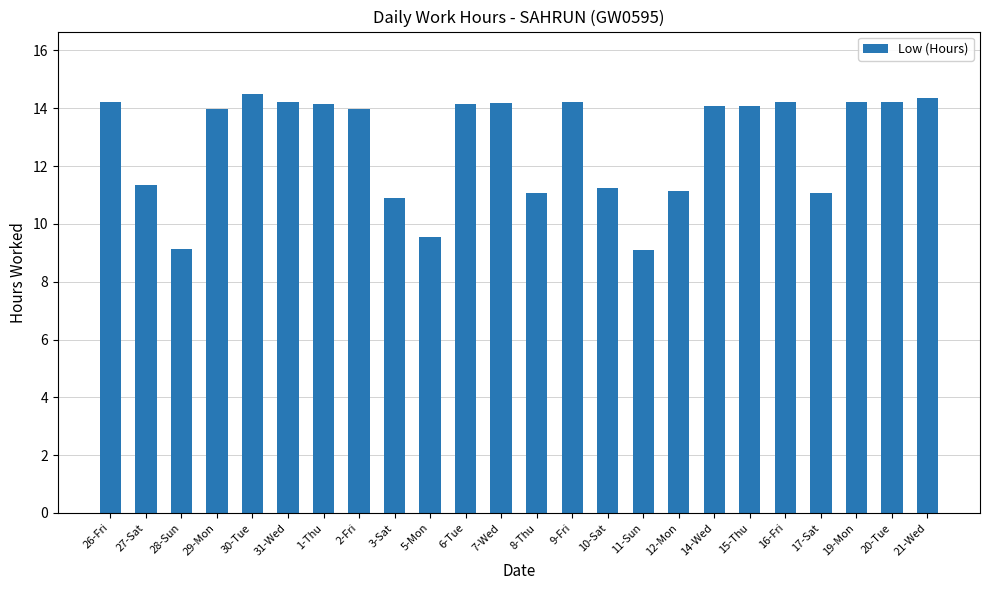

What position from the right is 31-Wed?

19